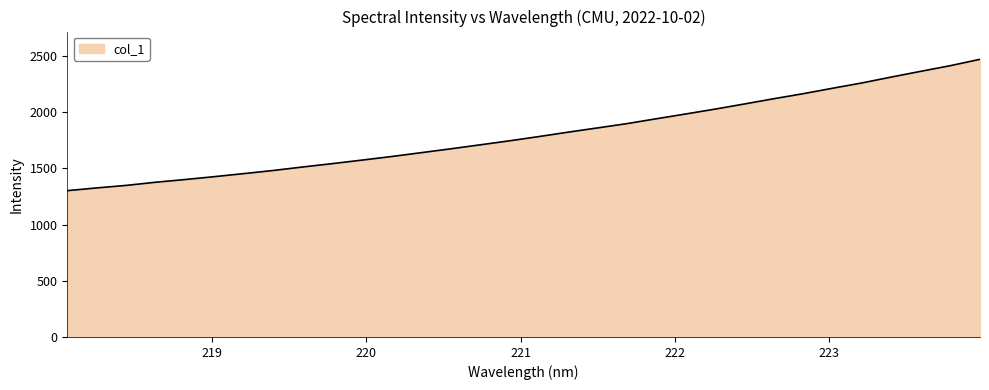

What is the maximum value shown in the chart?

2468.7